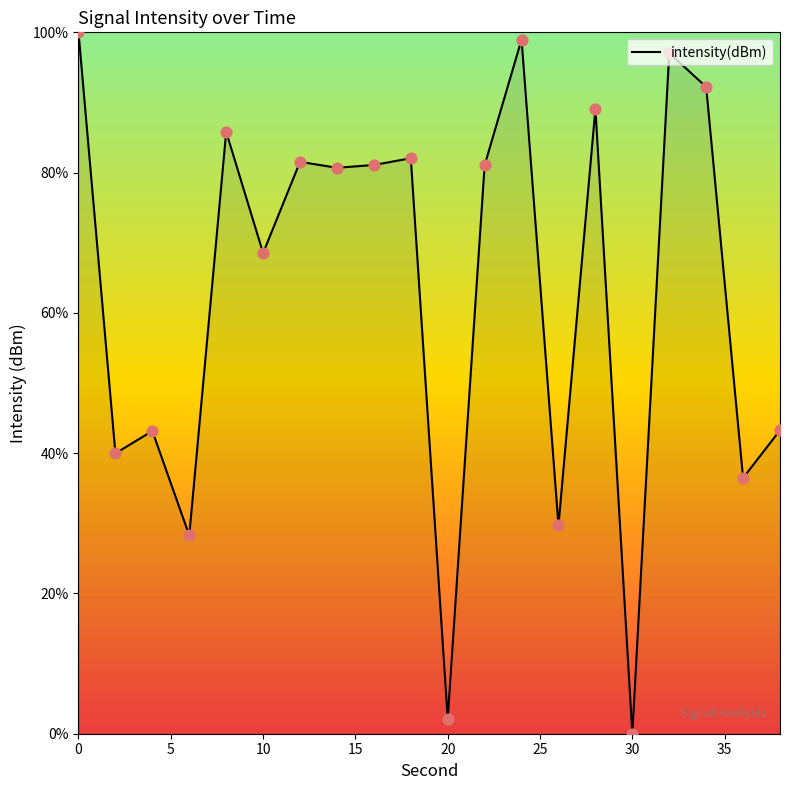

What is the greatest value displayed?

100.0